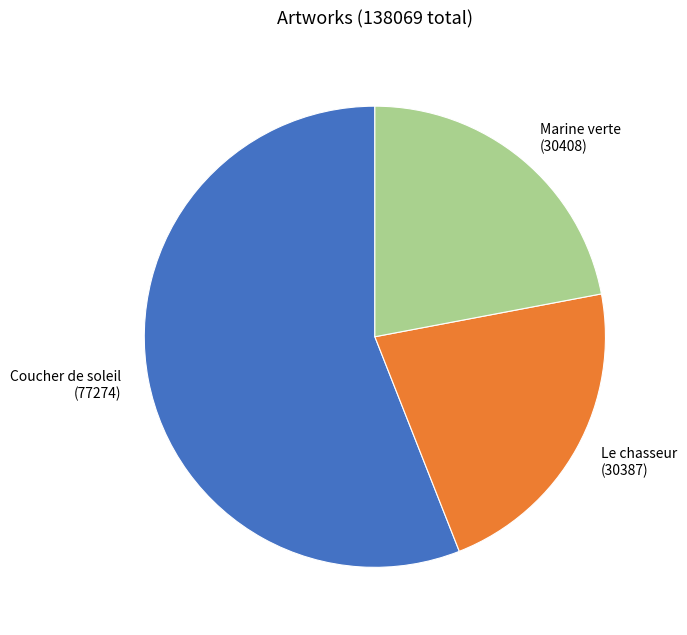

What is the ratio of the value at Marine verte to the value at Le chasseur?

1.0